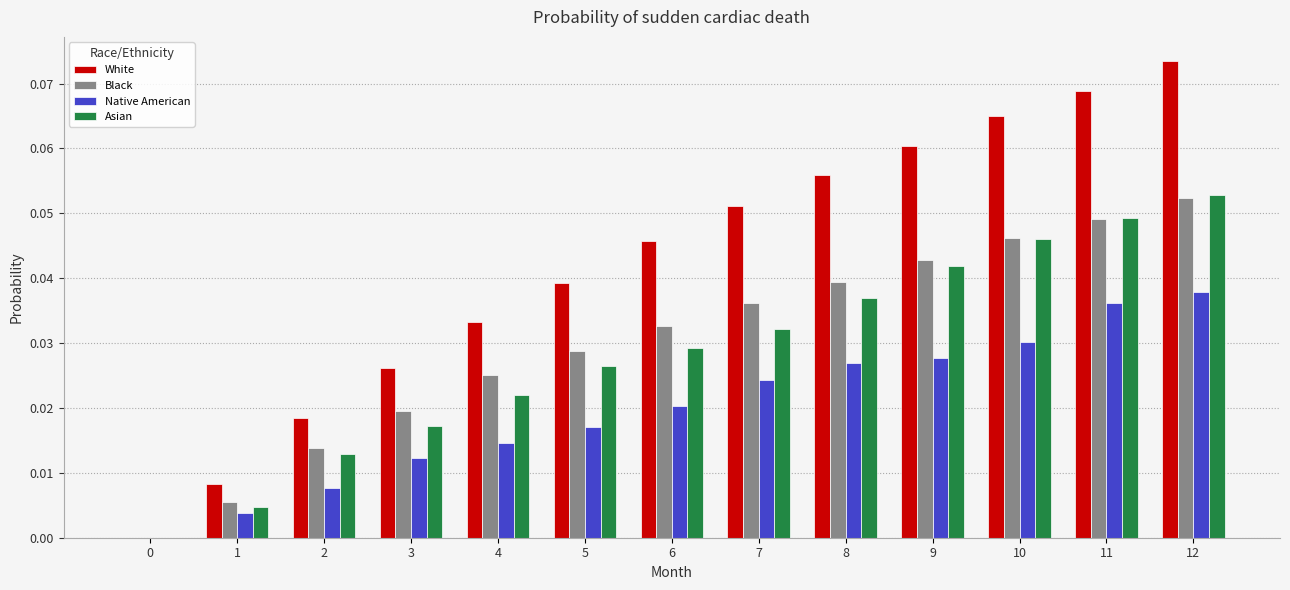

Is the value of Black at 1 greater than the value of Asian at 3?

No